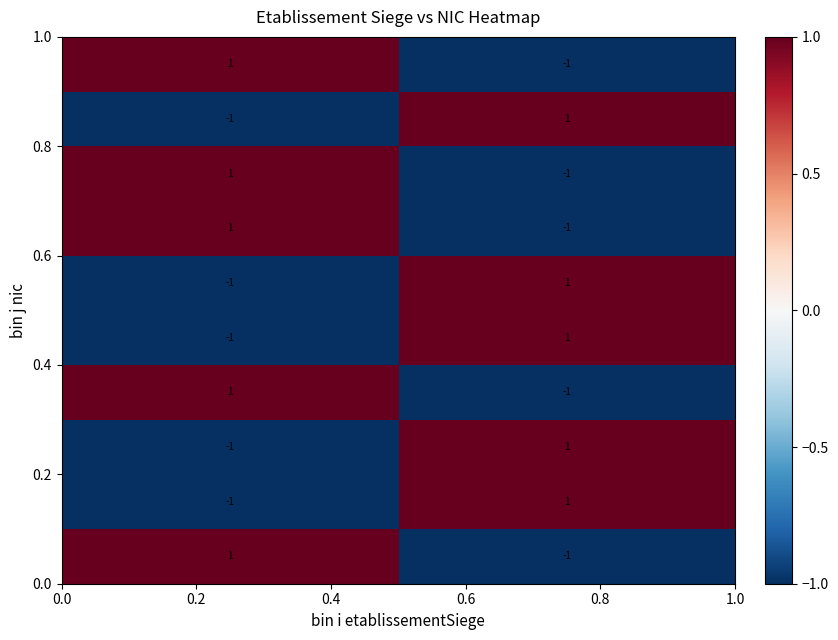

How many series are shown in this chart?

10